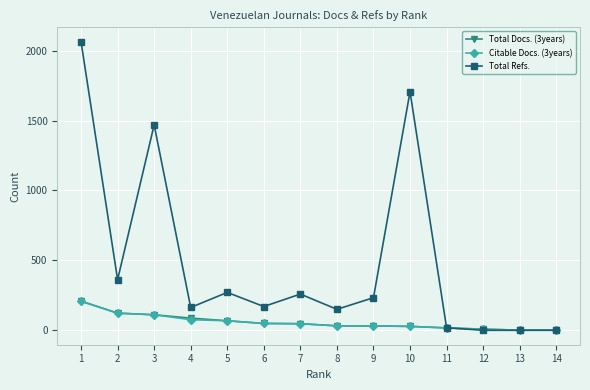

Which series changed the most between 2 and 8?

Total Refs.